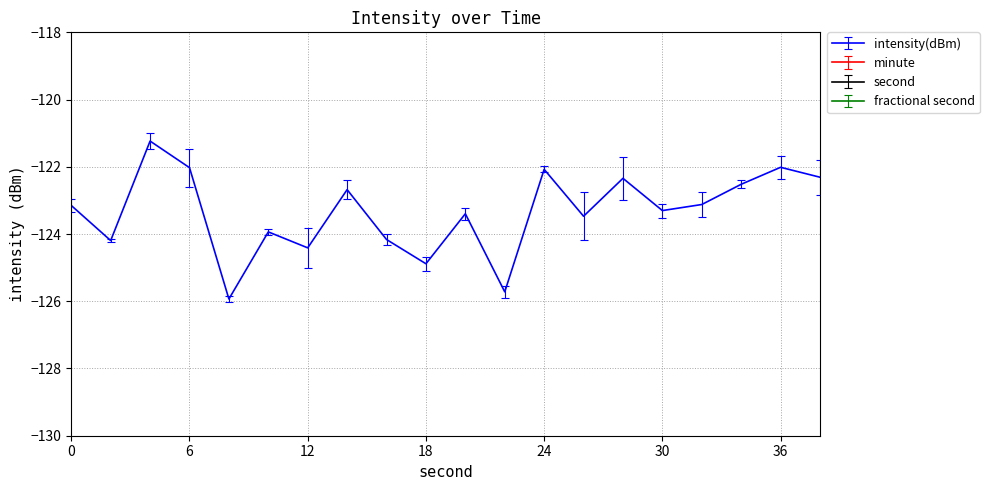

How many interior local valleys does the intensity(dBm) series have?

7